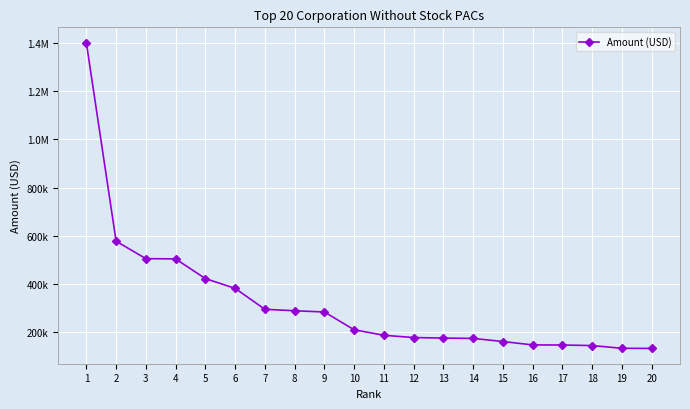

List the labels in order of value, largest first.

1, 2, 3, 4, 5, 6, 7, 8, 9, 10, 11, 12, 13, 14, 15, 16, 17, 18, 19, 20